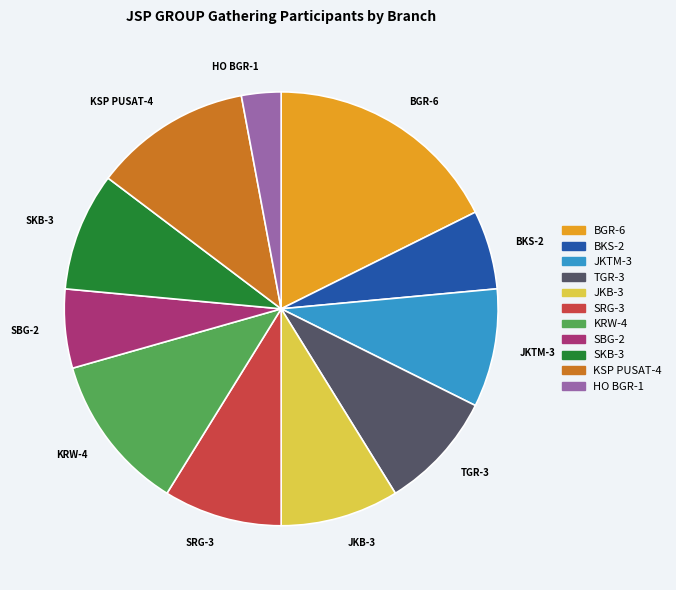

What is the smallest slice in the pie chart?

HO BGR